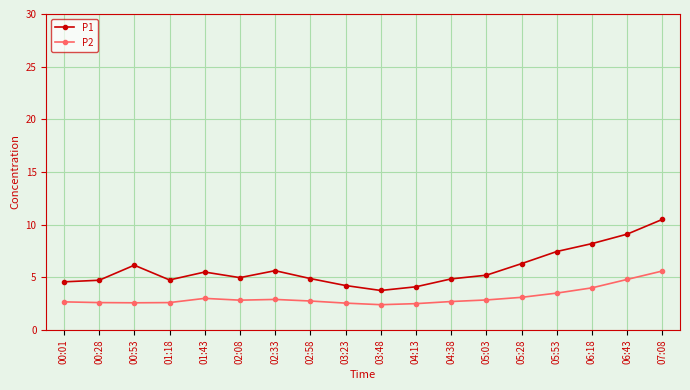

What position from the left is 02:08?

6